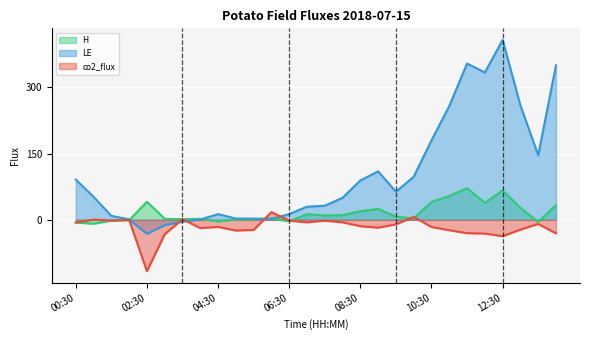

At which category is the sum across all series the highest?

12:30